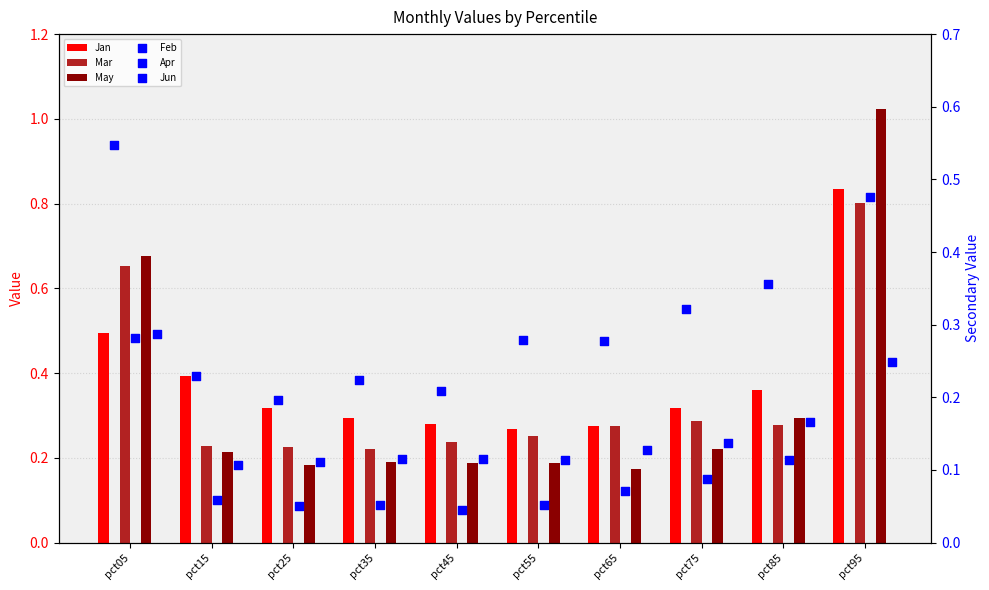

Which series contains the highest Y value?

May